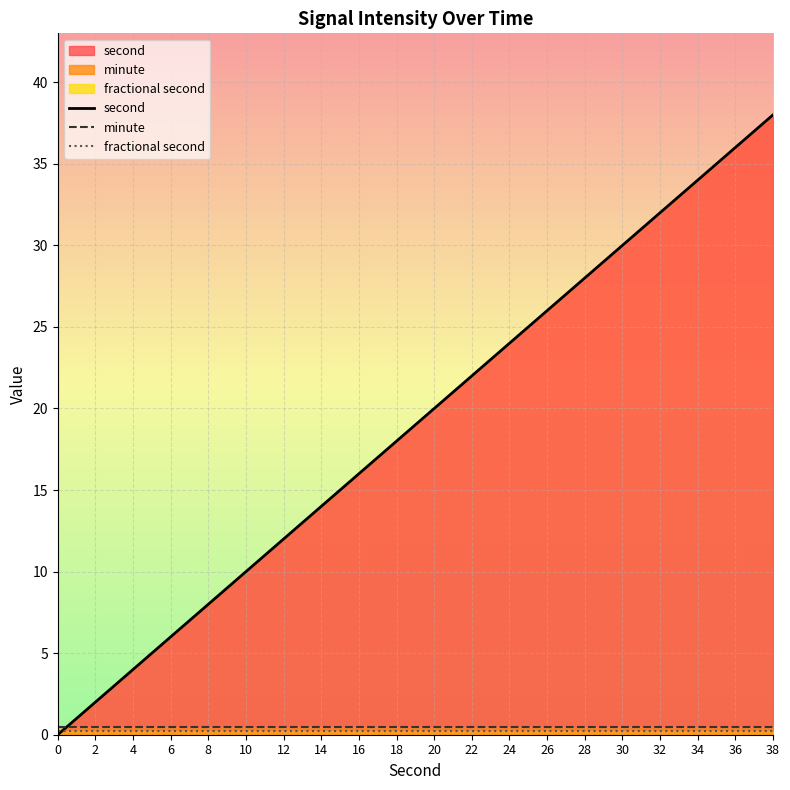

What is the value of the fractional second point at the 3rd from the left?

0.2